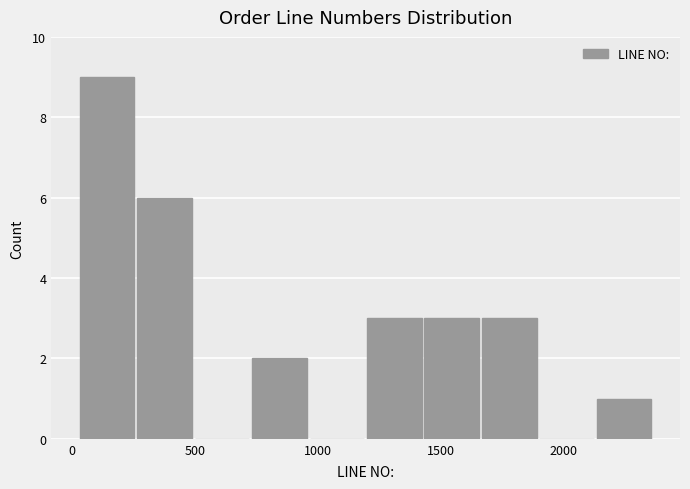

Reading left to right, list every bar in this chart as the range it spans on the x-axis followed by its height. Neither the bar edges nor the heights are printed on the chart, so give them approximately, as read against the axes.

50 to 250: 9
250 to 500: 6
500 to 750: 0
750 to 950: 2
950 to 1200: 0
1200 to 1450: 3
1450 to 1650: 3
1650 to 1900: 3
1900 to 2150: 0
2150 to 2350: 1